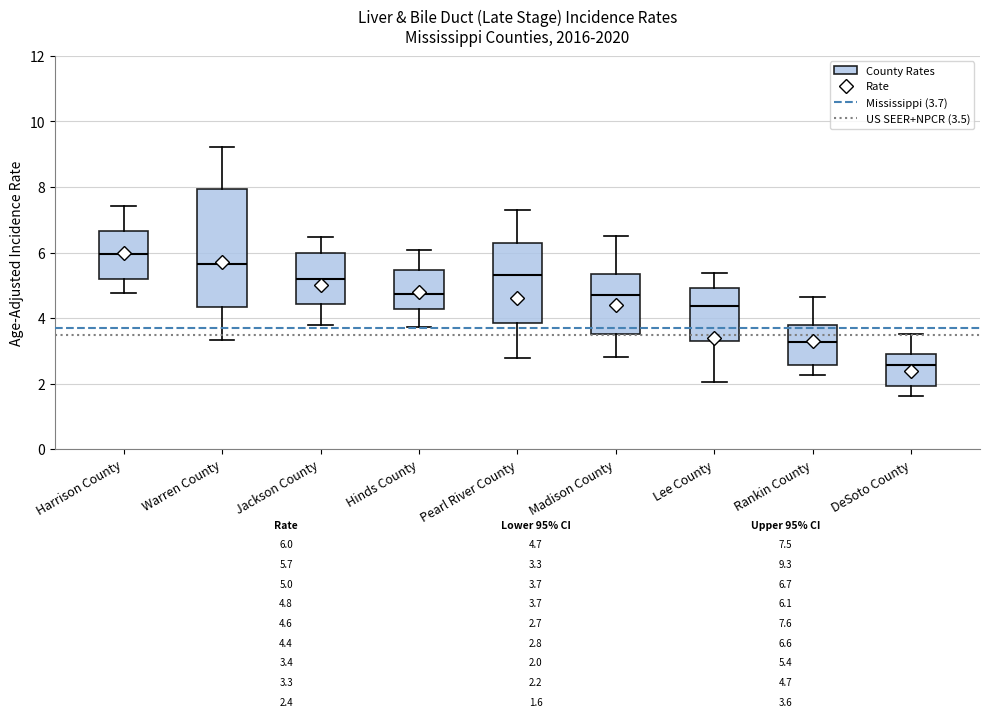

Comparing the boxes themselves (not the whiskers), which one is the tallest?

Warren County